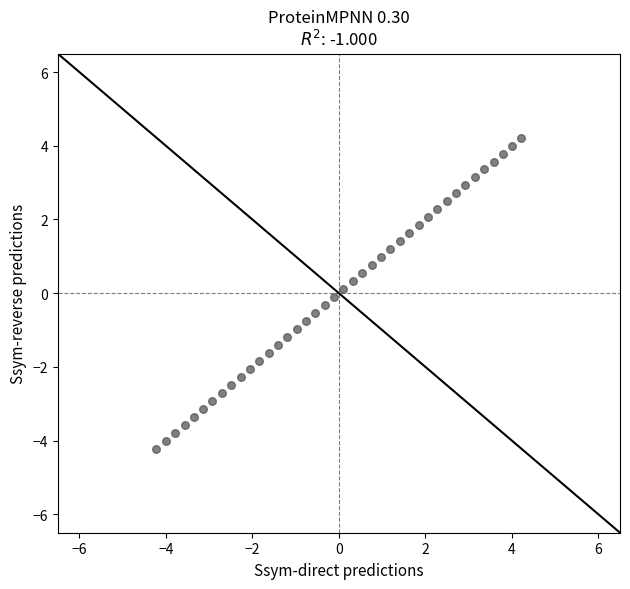

What is the range of X values (max minus min)?

8.4